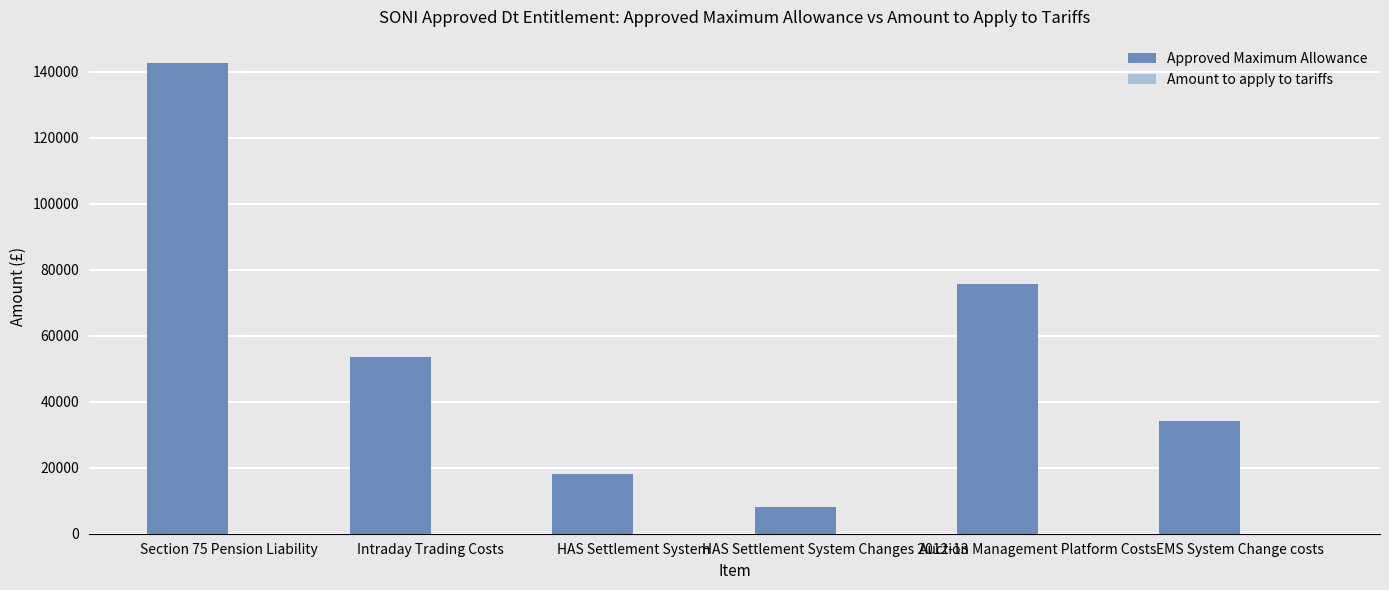

Does the chart contain any negative values?

No